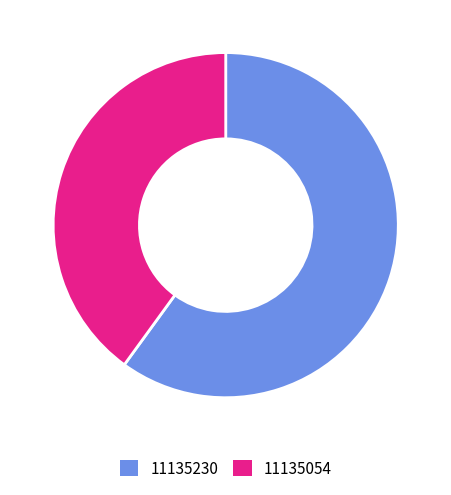

Which category has the biggest portion of the pie?

11135230